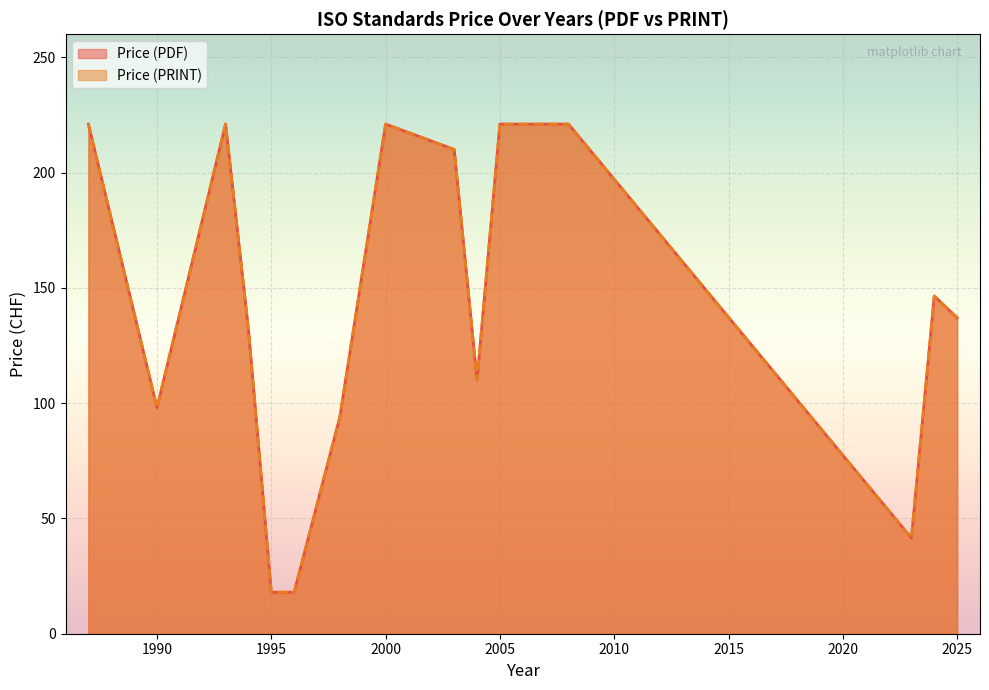

Which series has the largest total across all categories?

Price (PDF)